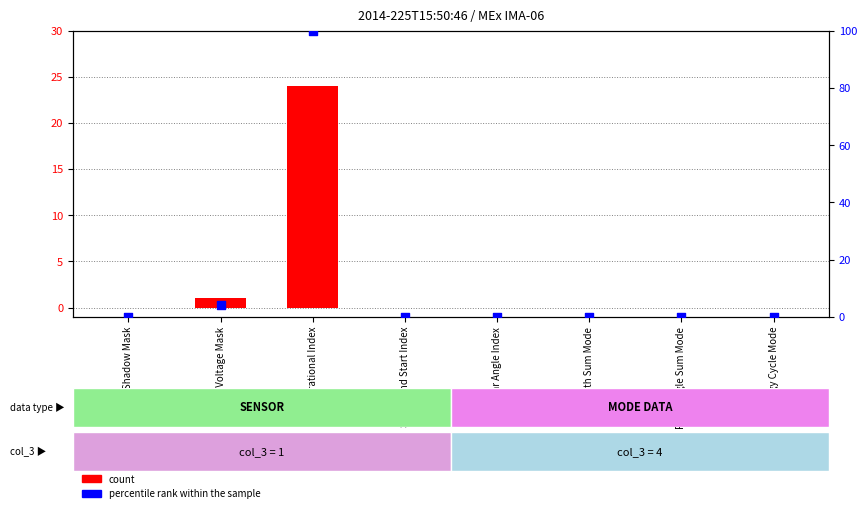

Which series contains the highest Y value?

percentile rank within the sample